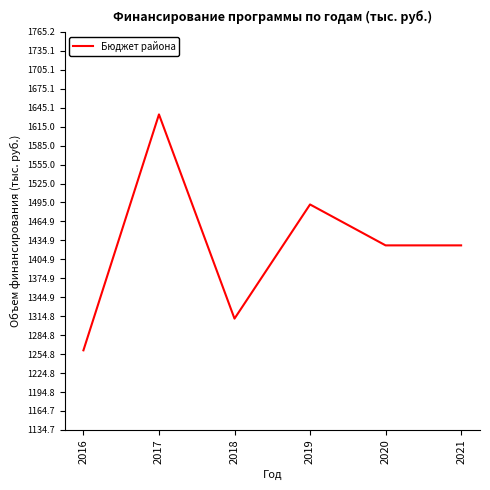

What is the difference between the values at 2016 and 2017?

373.6